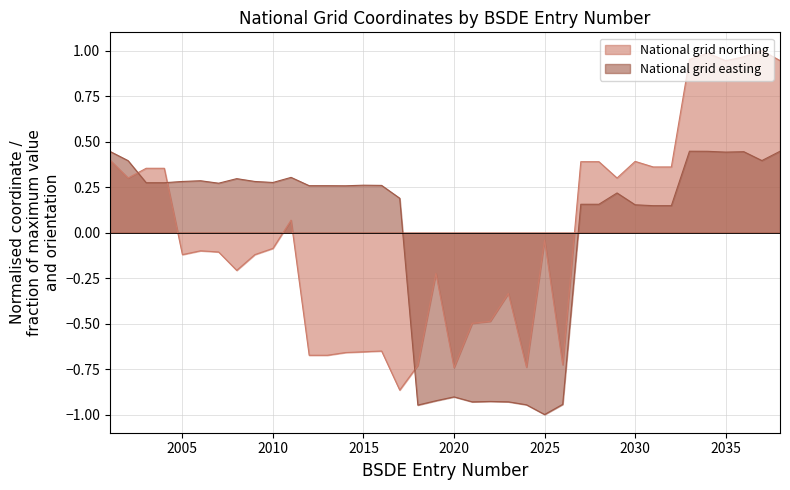

Which series has the widest spread of values?

National grid northing